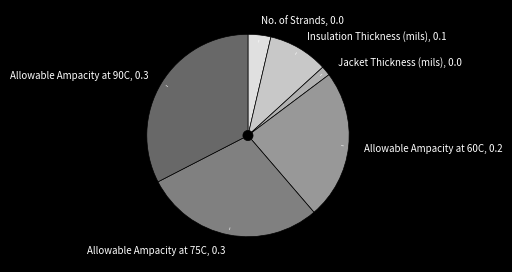

How many segments does this pie chart have?

6